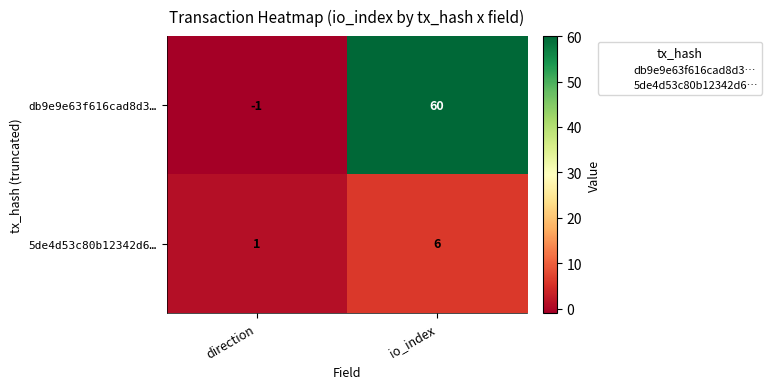

Between direction and io_index, which series saw the biggest shift?

db9e9e63f616cad8d3…